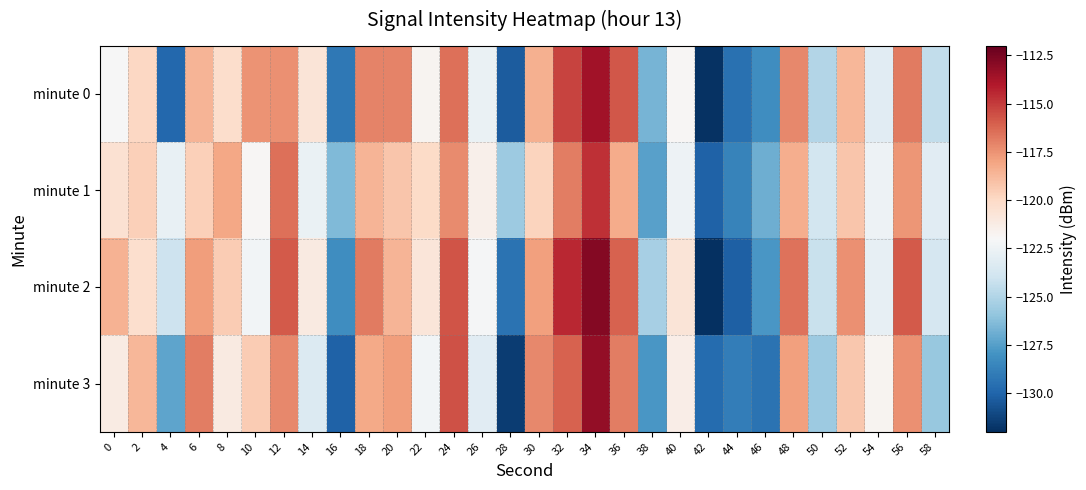

Count the number of data series in this chart.

4